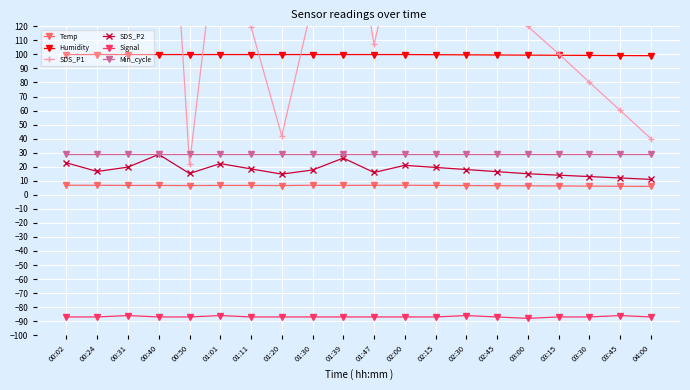

Reading left to right, what are all the values shown in this chart?

Temp: 00:02=6.8	00:24=6.8	00:31=6.7	00:40=6.7	00:50=6.6	01:01=6.7	01:11=6.7	01:20=6.6	01:30=6.8	01:39=6.7	01:47=6.8	02:00=6.8	02:15=6.7	02:30=6.6	02:45=6.5	03:00=6.4	03:15=6.3	03:30=6.2	03:45=6.1	04:00=6.0
Humidity: 00:02=99.9	00:24=99.9	00:31=99.9	00:40=99.9	00:50=99.9	01:01=99.9	01:11=99.9	01:20=99.9	01:30=99.9	01:39=99.9	01:47=99.9	02:00=99.9	02:15=99.8	02:30=99.7	02:45=99.6	03:00=99.5	03:15=99.4	03:30=99.3	03:45=99.2	04:00=99.1
SDS_P1: 00:02=230.3	00:24=139.1	00:31=221.2	00:40=379.2	00:50=21.6	01:01=206.4	01:11=119.8	01:20=42.0	01:30=136.3	01:39=241.7	01:47=107.1	02:00=200.5	02:15=180.3	02:30=160.2	02:45=140.1	03:00=120.0	03:15=100.5	03:30=80.3	03:45=60.2	04:00=40.1
SDS_P2: 00:02=22.8	00:24=16.6	00:31=19.7	00:40=28.8	00:50=15.2	01:01=22.2	01:11=18.4	01:20=14.8	01:30=17.7	01:39=26.2	01:47=15.9	02:00=21.0	02:15=19.5	02:30=18.0	02:45=16.5	03:00=15.0	03:15=14.0	03:30=13.0	03:45=12.0	04:00=11.0
Signal: 00:02=-87.0	00:24=-87.0	00:31=-86.0	00:40=-87.0	00:50=-87.0	01:01=-86.0	01:11=-87.0	01:20=-87.0	01:30=-87.0	01:39=-87.0	01:47=-87.0	02:00=-87.0	02:15=-87.0	02:30=-86.0	02:45=-87.0	03:00=-88.0	03:15=-87.0	03:30=-87.0	03:45=-86.0	04:00=-87.0
Min_cycle: 00:02=29.0	00:24=29.0	00:31=29.0	00:40=29.0	00:50=29.0	01:01=29.0	01:11=29.0	01:20=29.0	01:30=29.0	01:39=29.0	01:47=29.0	02:00=29.0	02:15=29.0	02:30=29.0	02:45=29.0	03:00=29.0	03:15=29.0	03:30=29.0	03:45=29.0	04:00=29.0